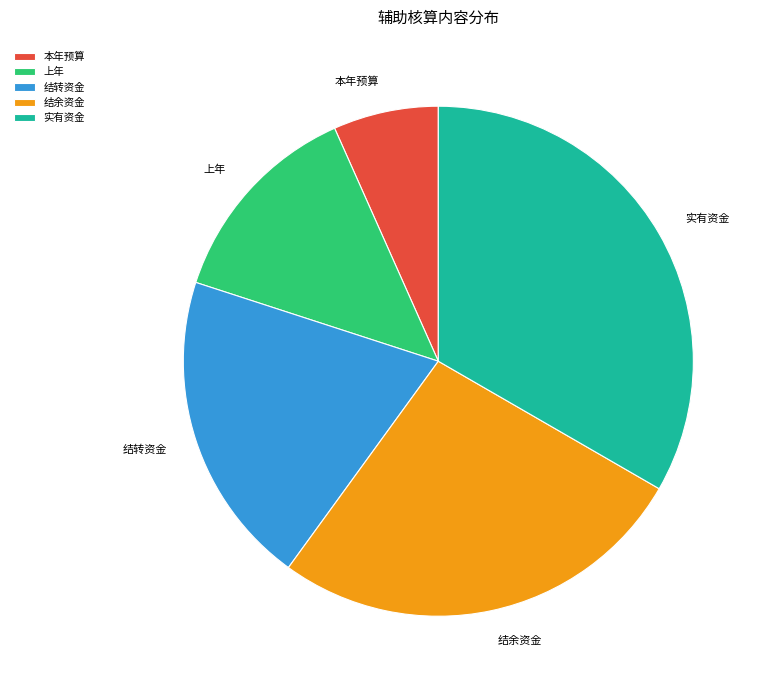

Between 本年预算 and 实有资金, which is larger?

实有资金